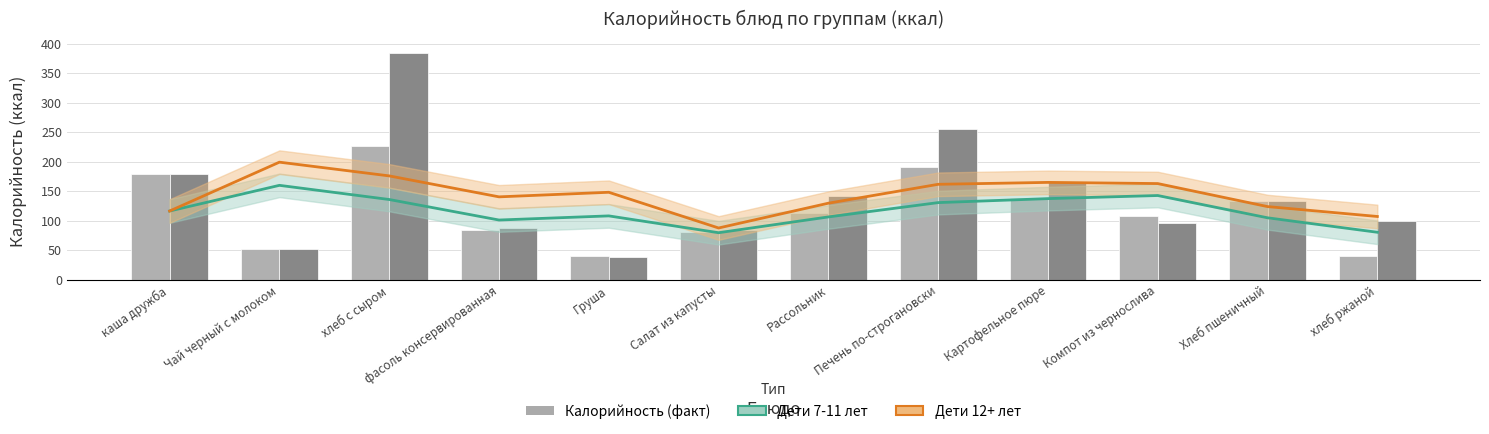

Which category has the highest value across all series?

хлеб с сыром